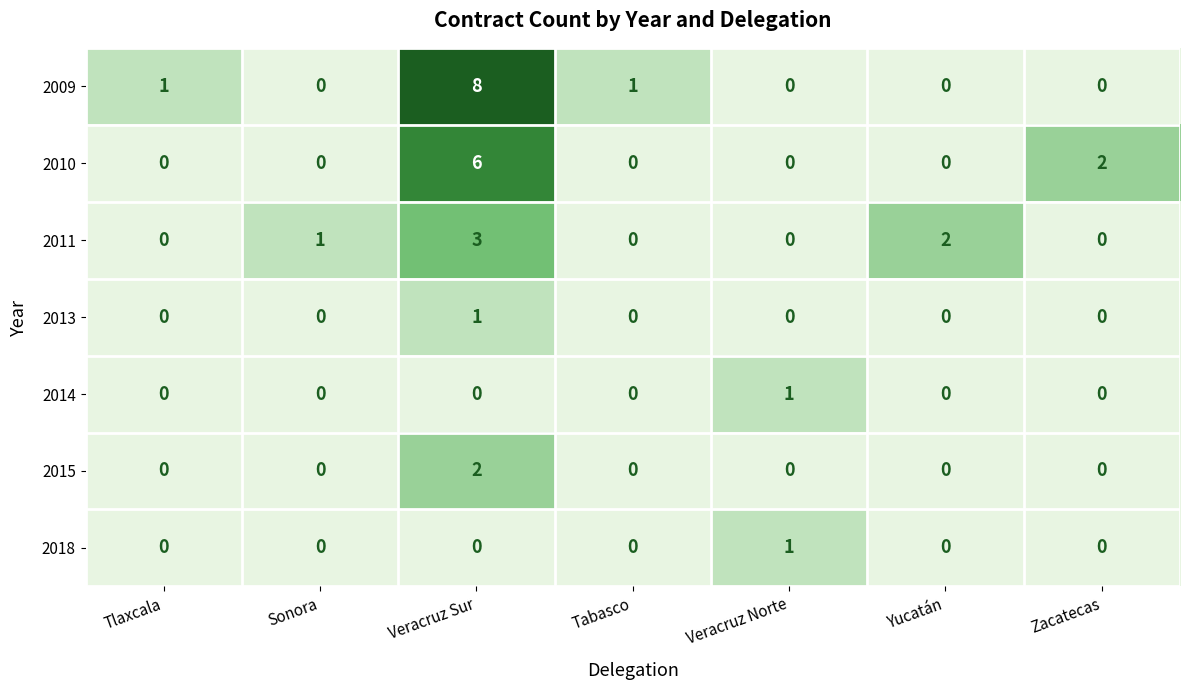

What is the difference between the maximum and second lowest values in the 2009 series?

8